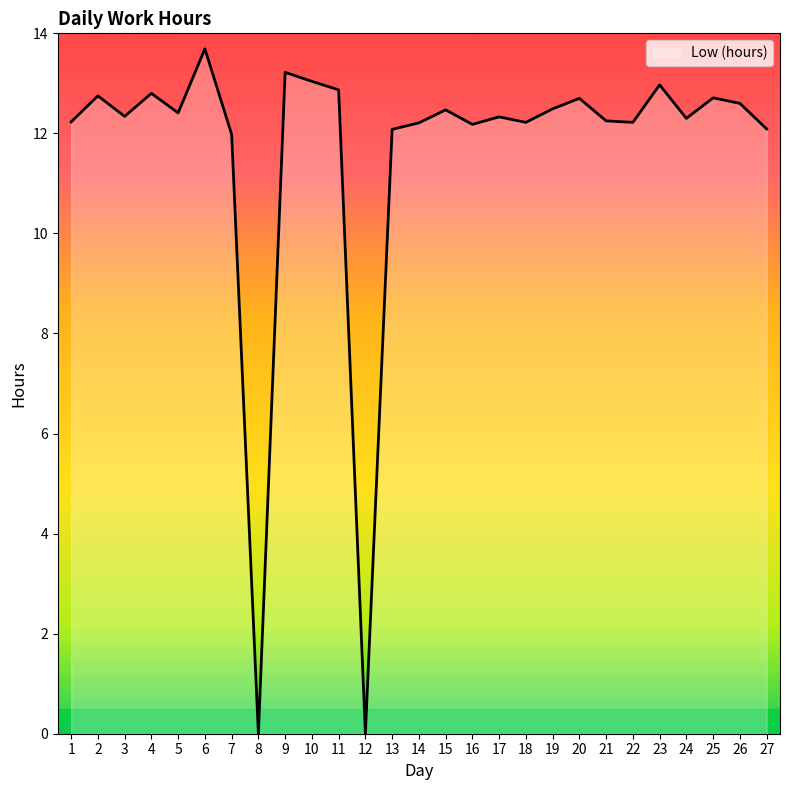

Which label corresponds to the largest value in the chart?

6